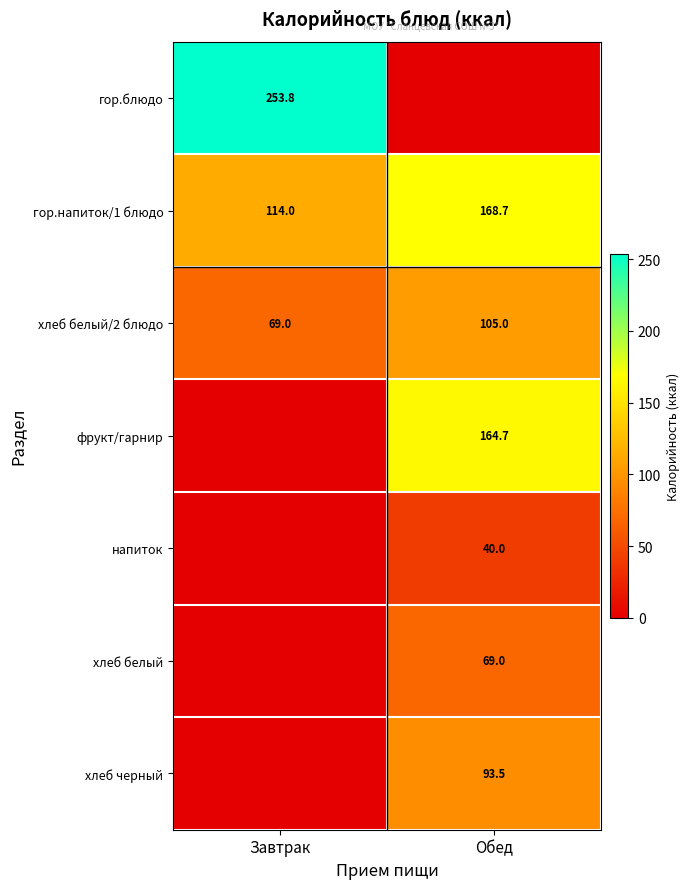

At how many categories does at least one series exceed 205?

1